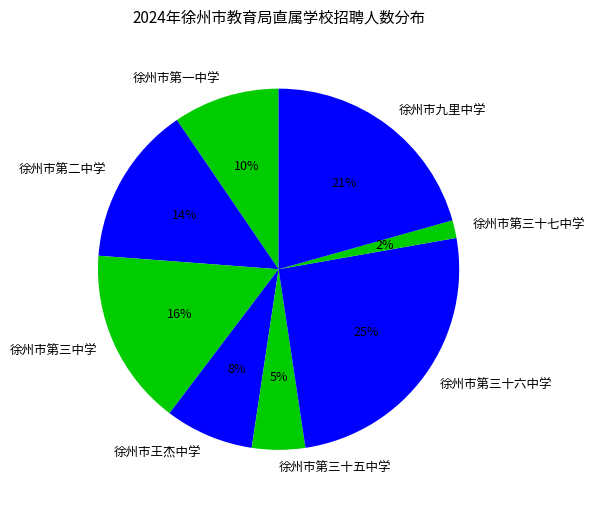

Which slice is the largest?

徐州市第三十六中学